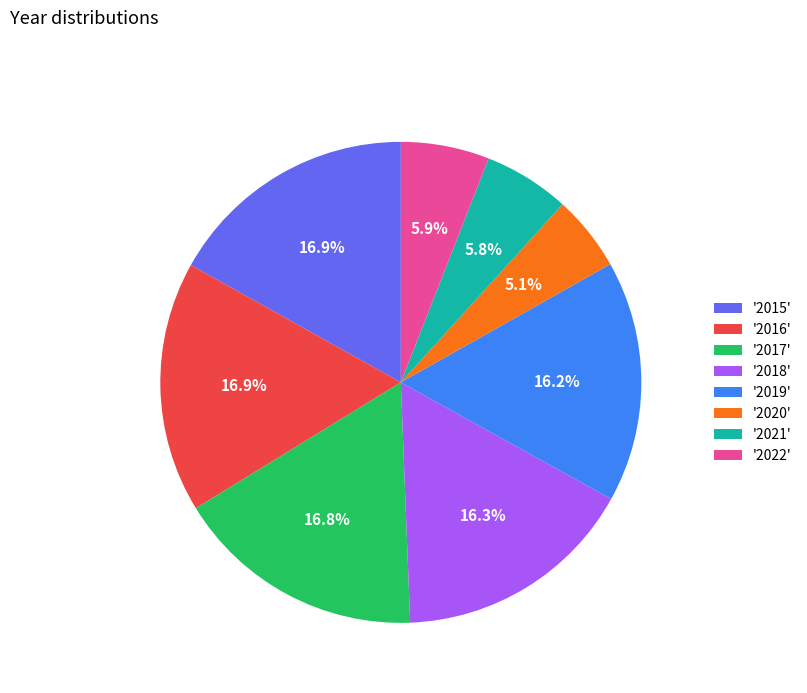

Which category has the smallest portion of the pie?

'2020'